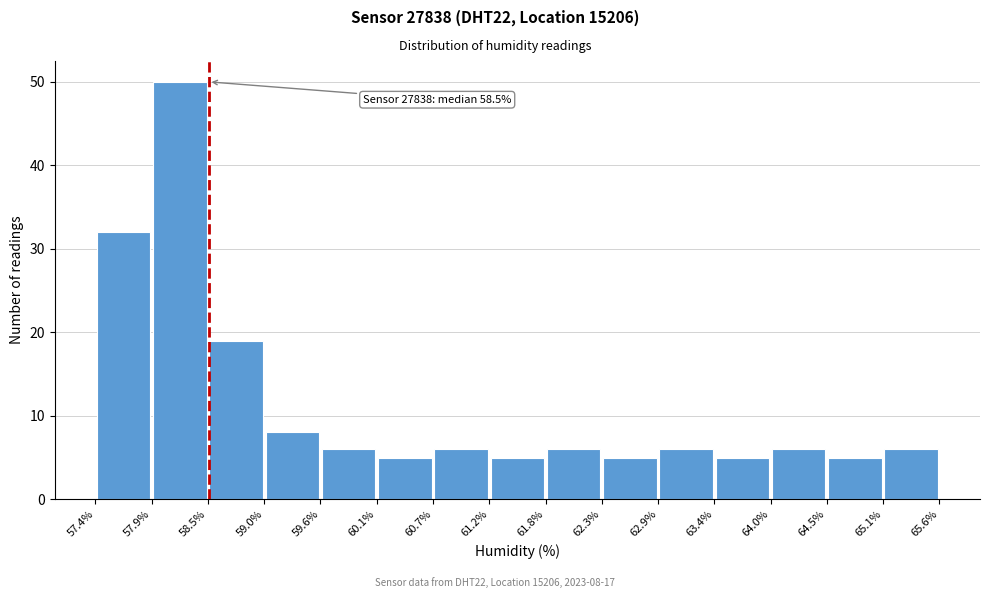

Over which range of the x-axis is the bar tallest?

57.9% to 58.5%